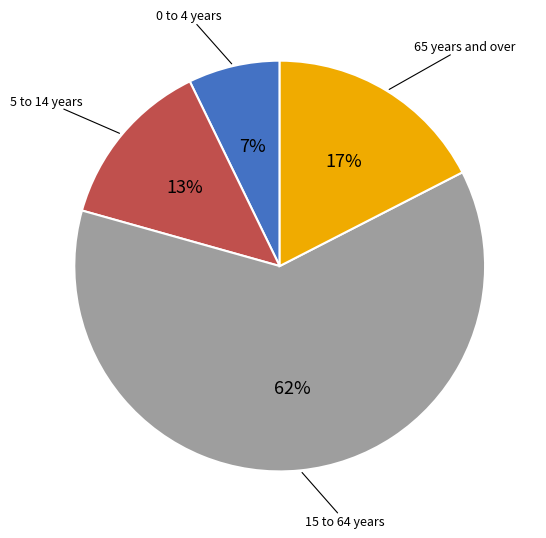

Is there any slice that represents more than half of the pie?

Yes